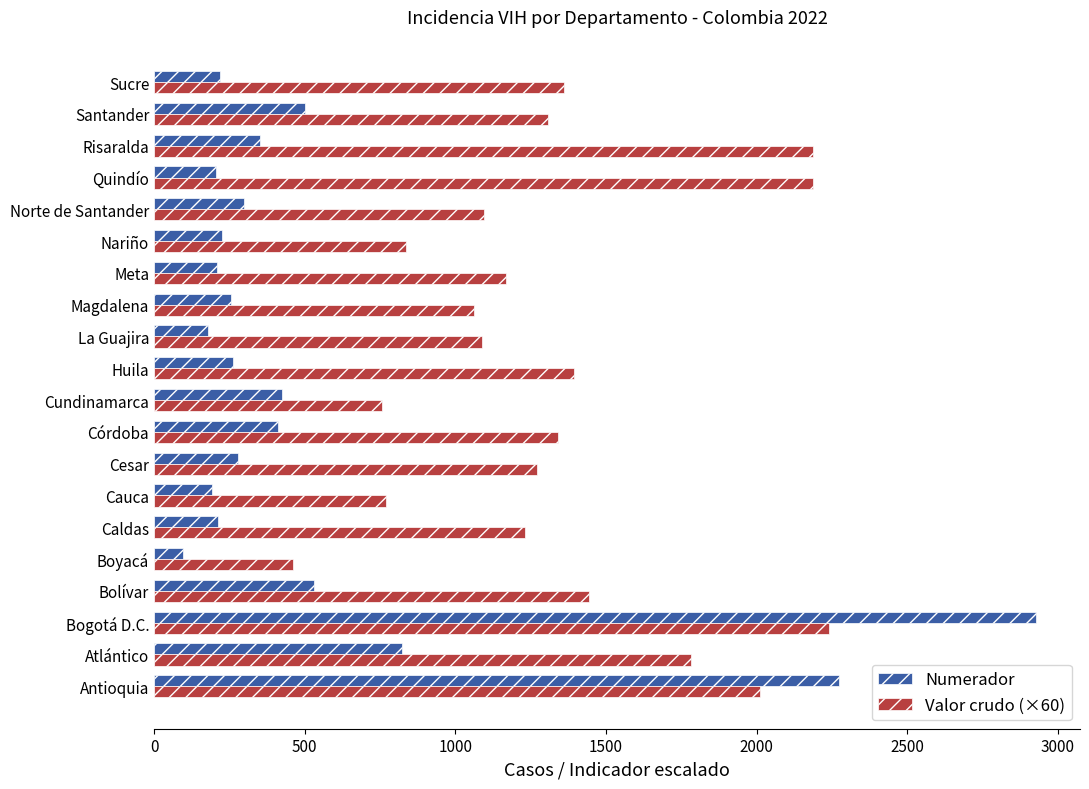

Is it true that Numerador equals 193.0 at Cauca?

True